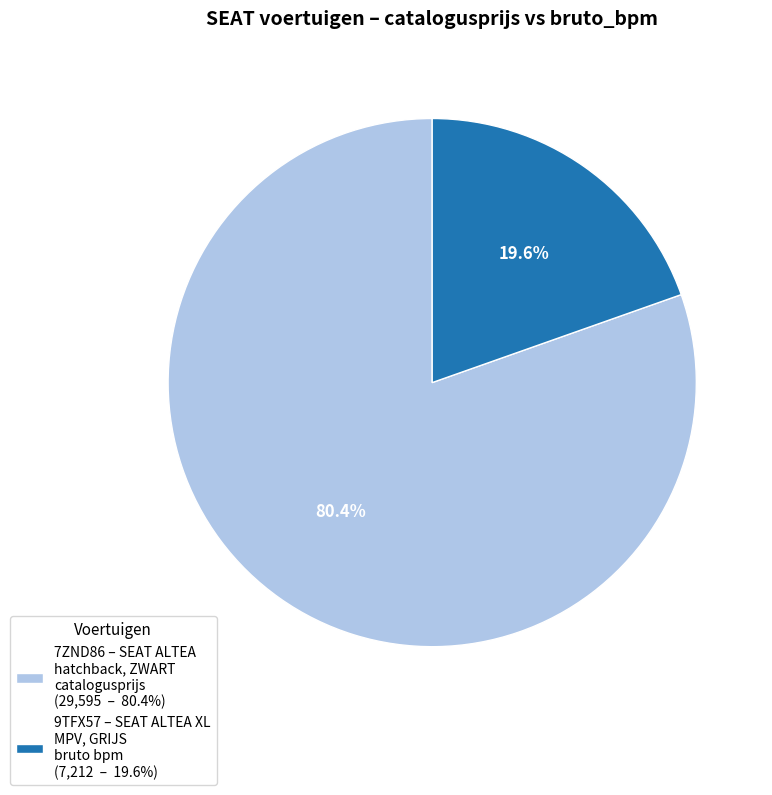

How many segments does this pie chart have?

2